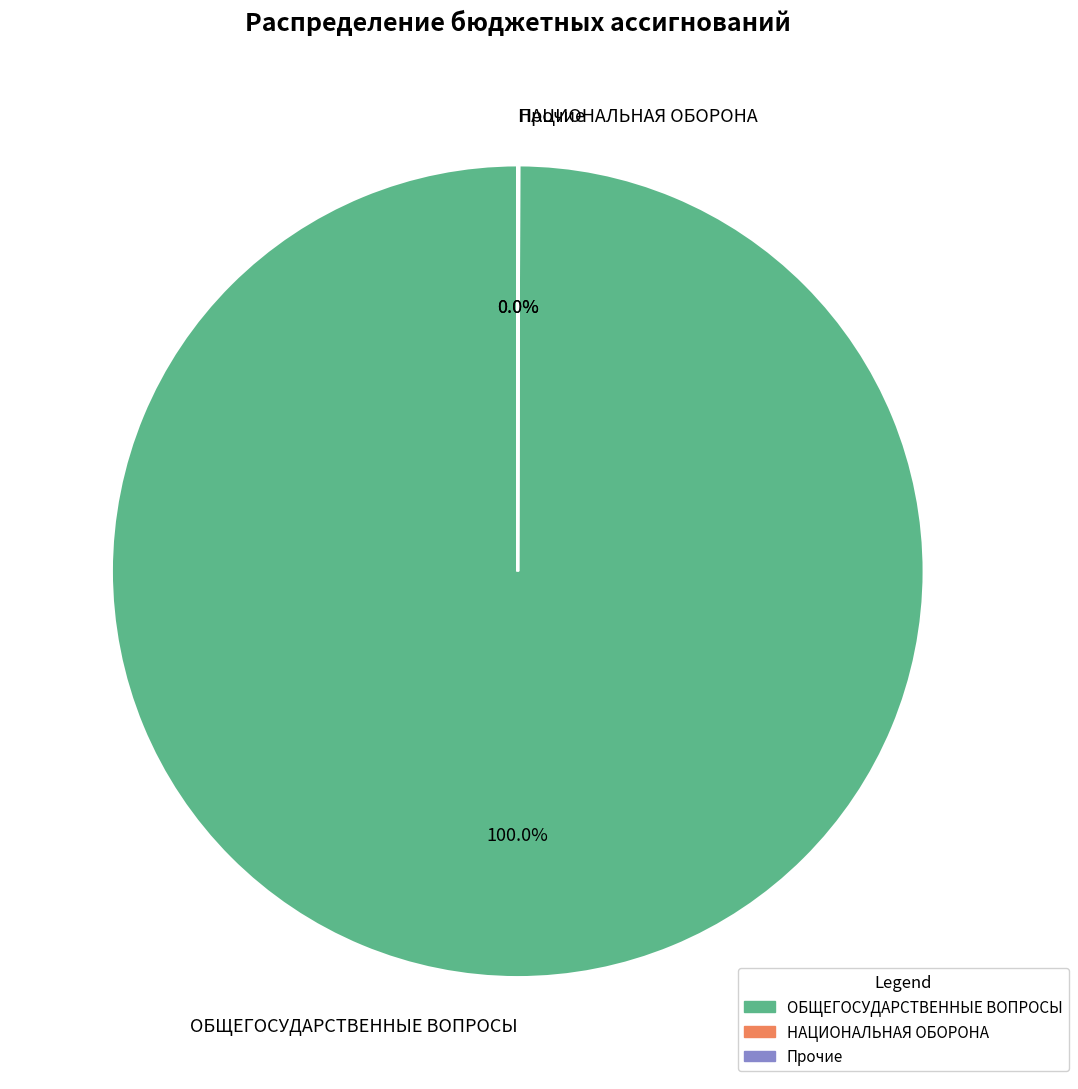

What is the largest slice in the pie chart?

ОБЩЕГОСУДАРСТВЕННЫЕ ВОПРОСЫ